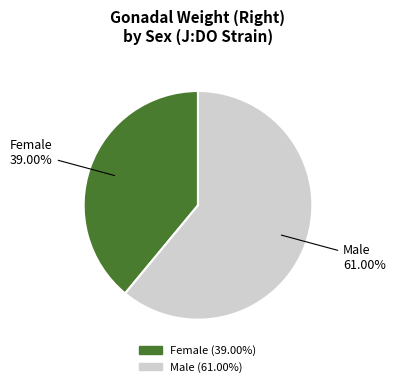

Which has a higher value, Female or Male?

Male